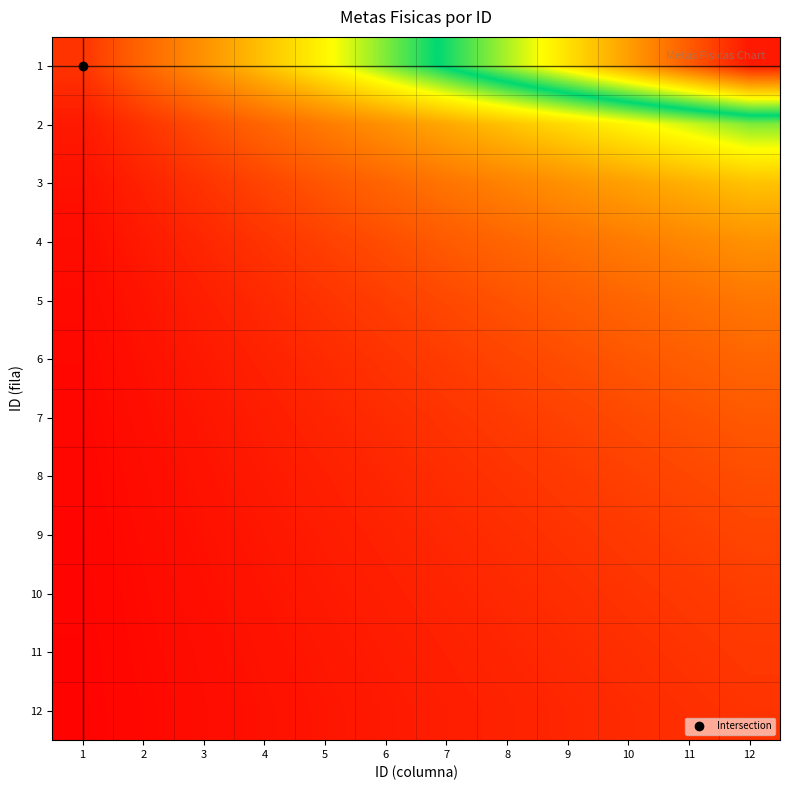

What is the total value across all series at 3?

0.8